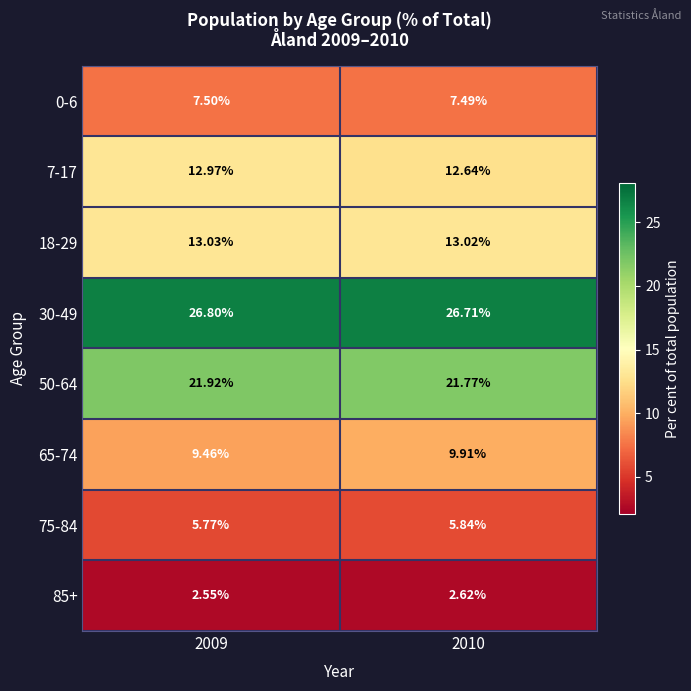

What is the total value across all series at 2009?

100.0